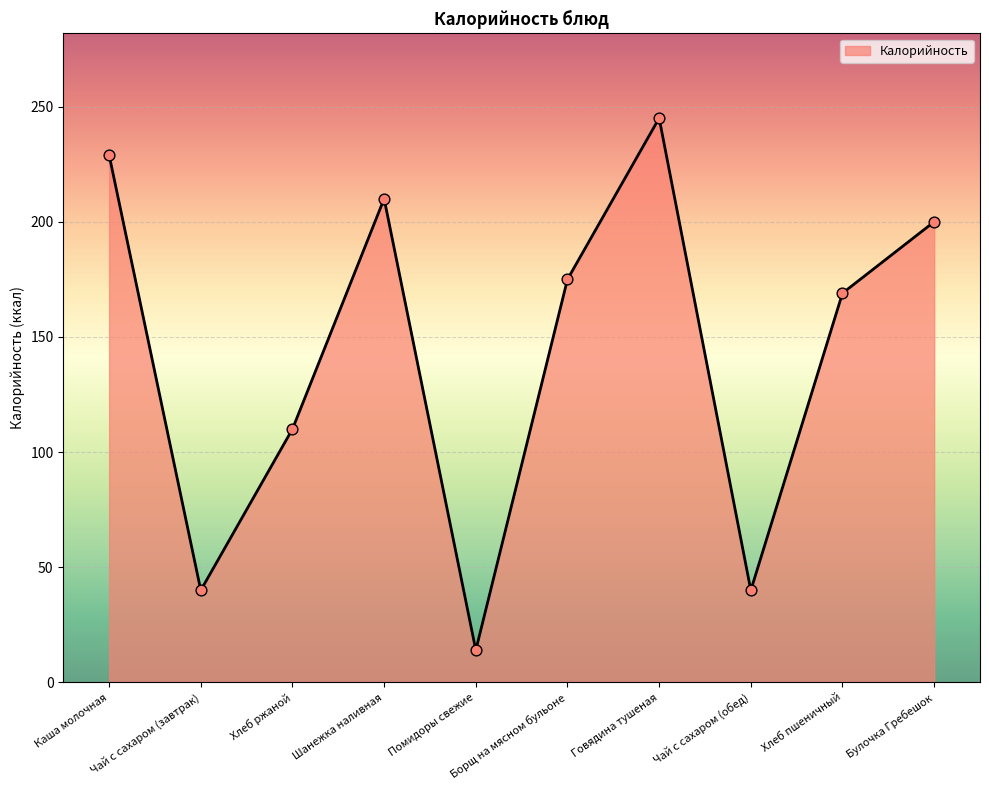

What is the ratio of the value at Говядина тушеная to the value at Булочка Гребешок?

1.2